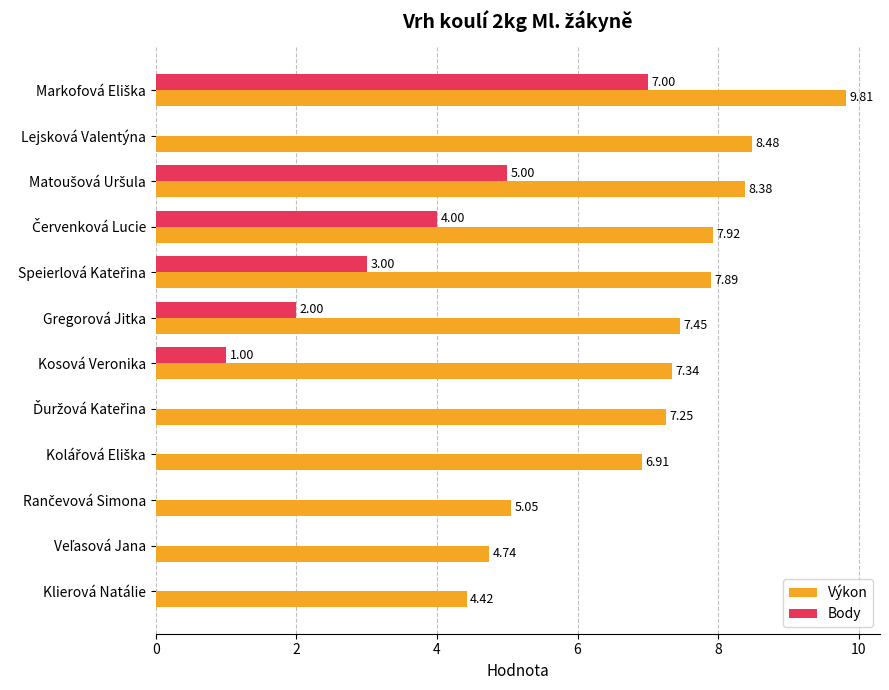

What is the sum of the Body values at Lejsková Valentýna and Gregorová Jitka?

2.0